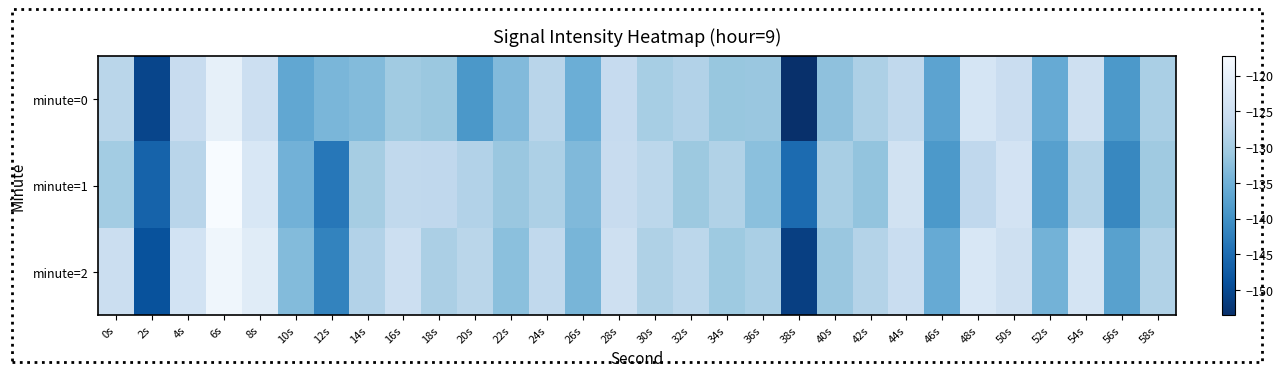

At which category is the sum across all series the highest?

6s